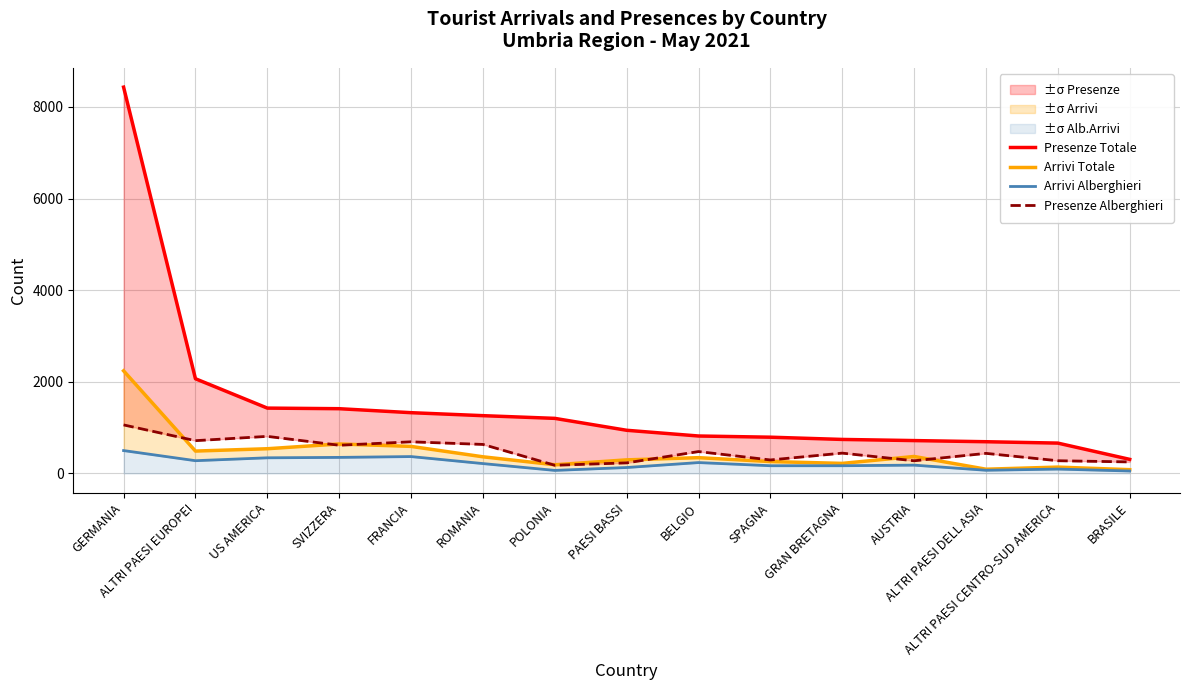

What is the label of the 6th point from the right?

SPAGNA